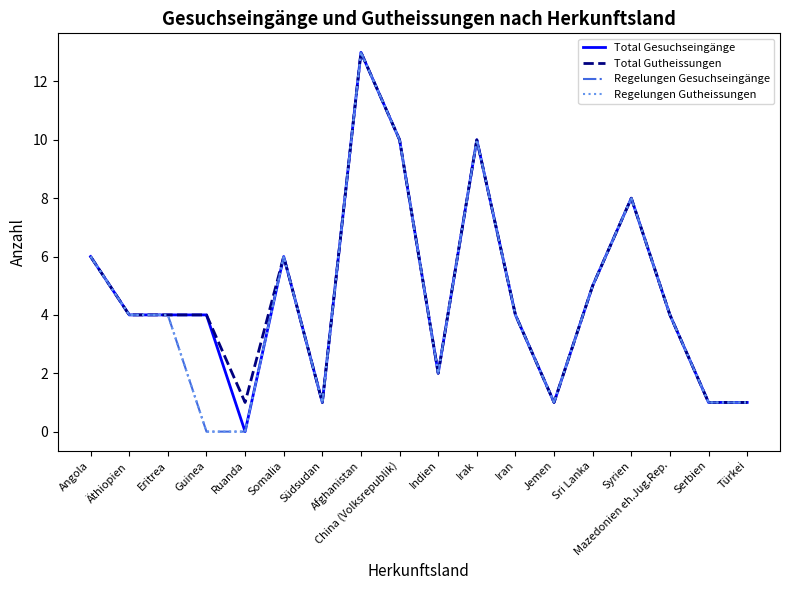

What value does the Regelungen Gutheissungen series have at Somalia, to the nearest 5?

5